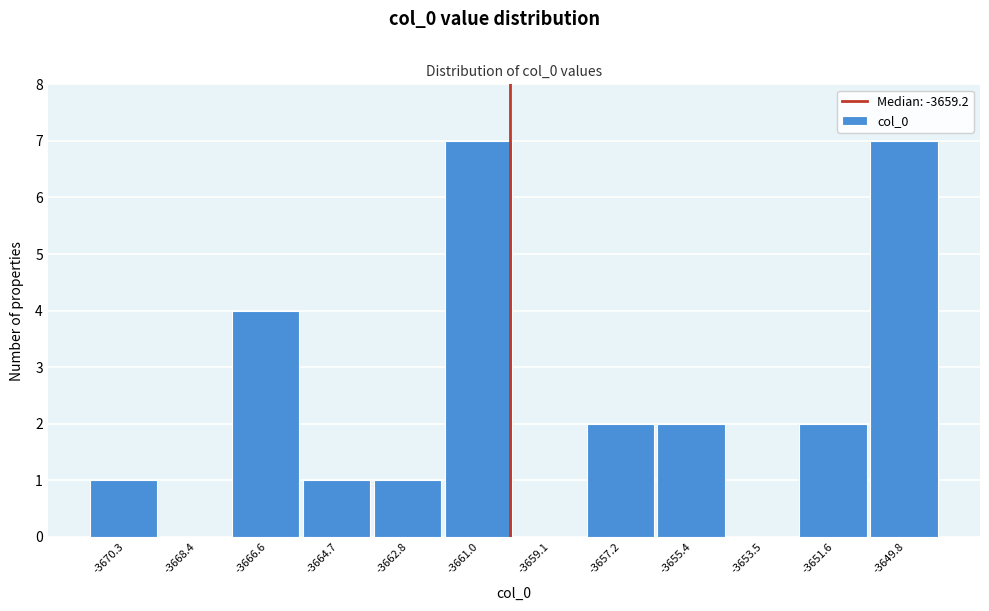

Reading right to left, list all the values displayed in this chart.

-3649.8=7	-3651.6=2	-3653.5=0	-3655.4=2	-3657.2=2	-3659.1=0	-3661.0=7	-3662.8=1	-3664.7=1	-3666.6=4	-3668.4=0	-3670.3=1